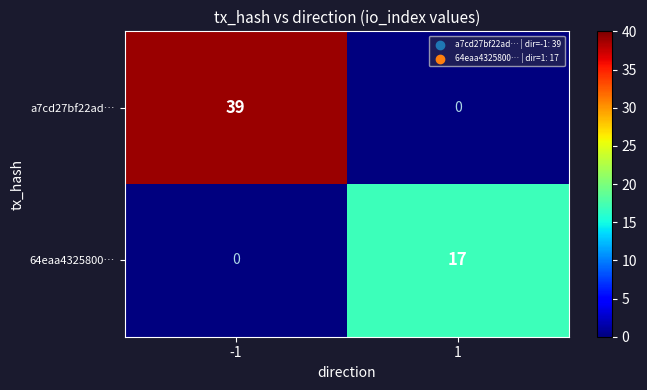

How many data points in a7cd27bf22ad… are less than 39?

1